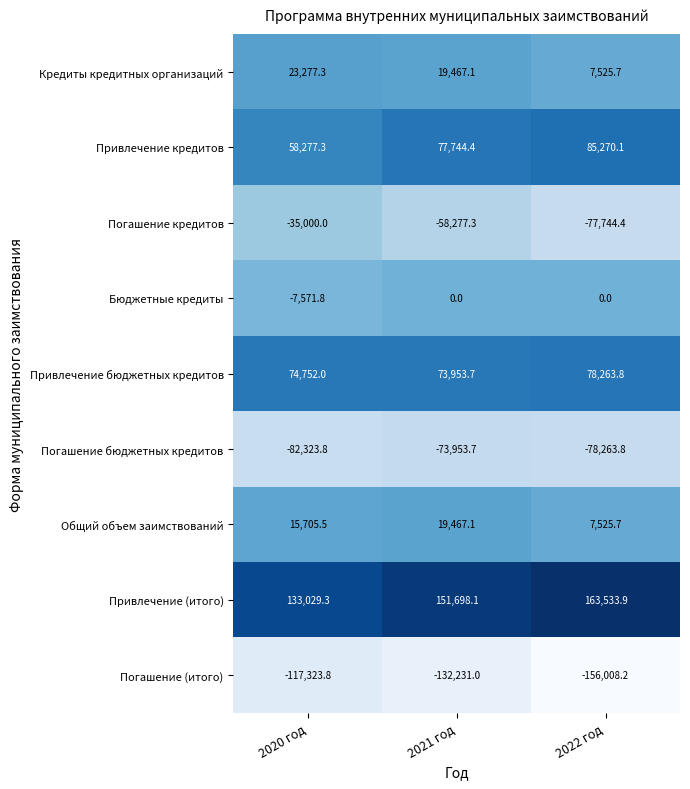

What is the average value of the Погашение (итого) series?

-135187.7